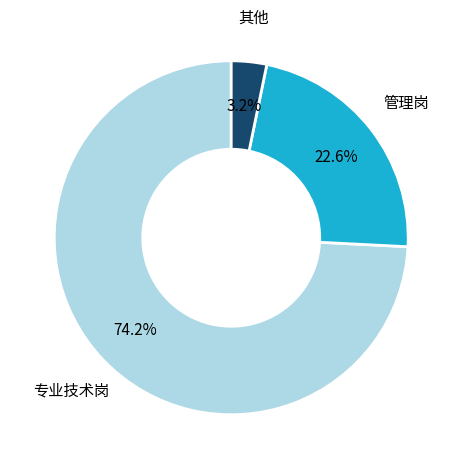

Which slice is the largest?

专业技术岗